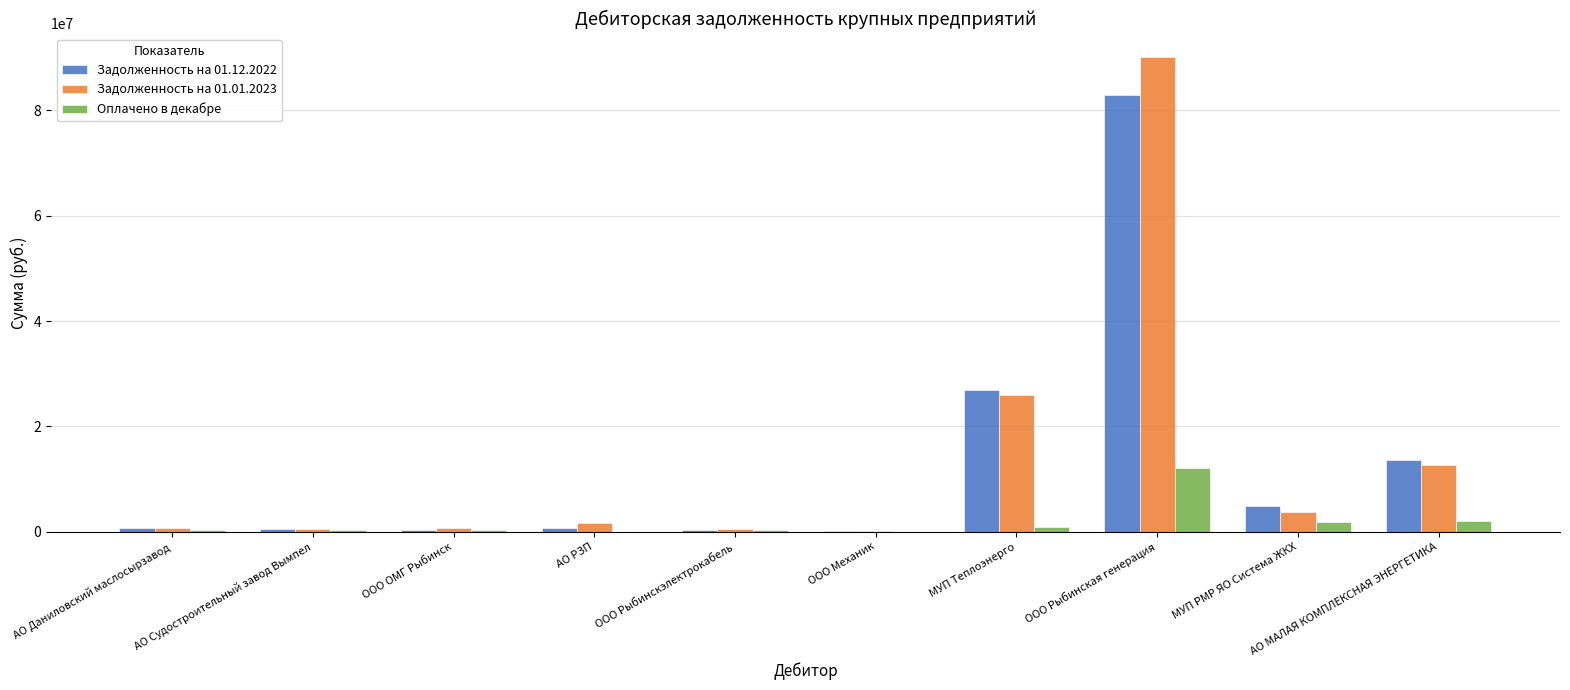

How many data points does each series have?

10